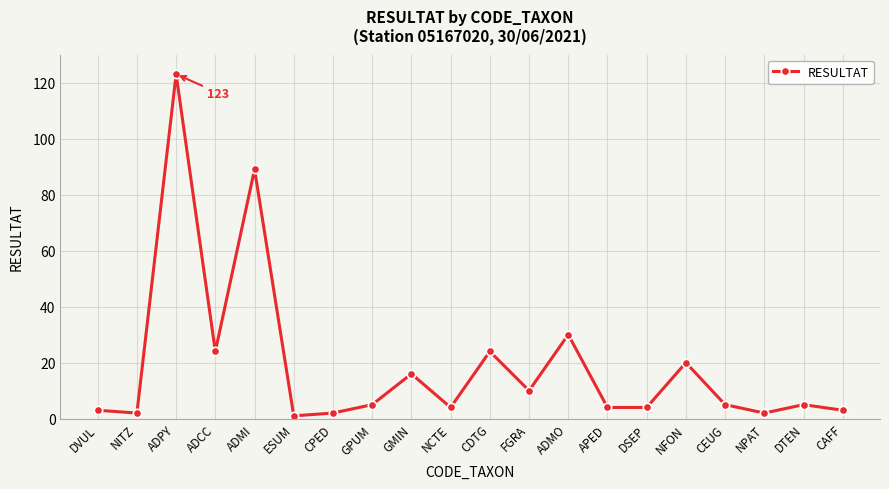

True or false: there are more than 2 points higher than both neighbors.

True